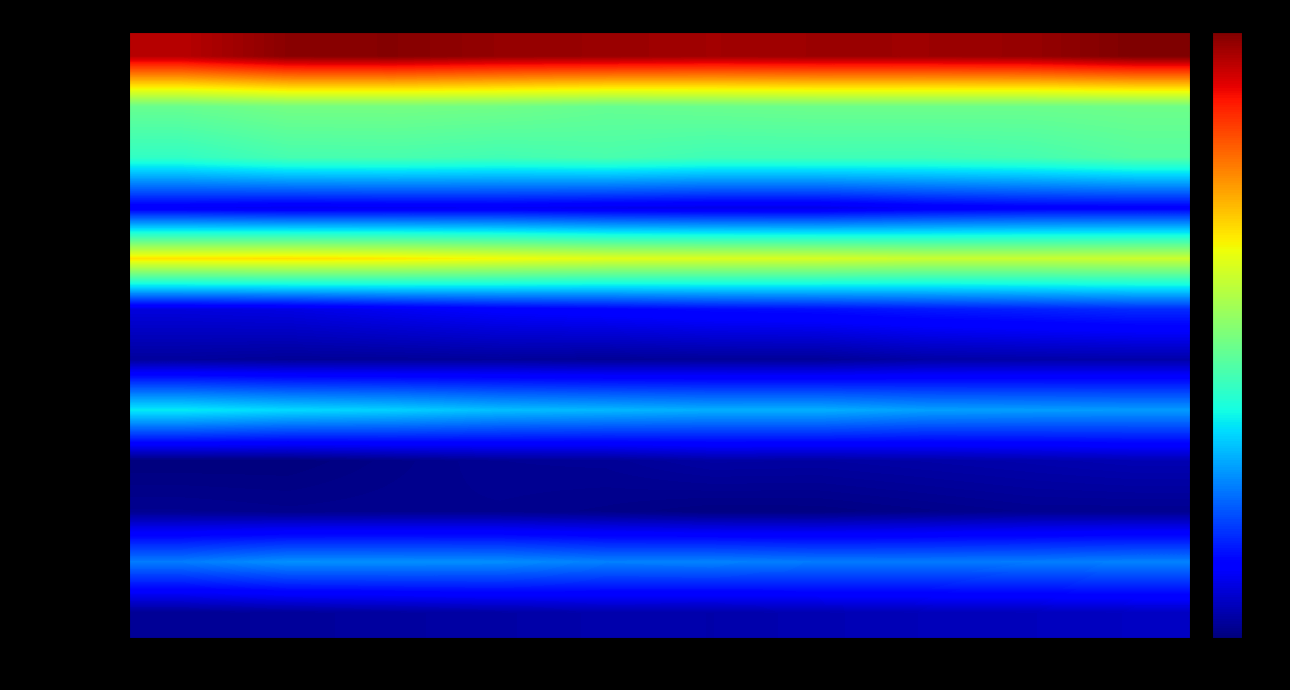

Reading left to right, list all the values displayed in this chart.

Population 1 July: 2010=1248	2011=1297	2012=1301	2013=1285	2014=1280	2015=1271	2016=1277	2017=1276	2018=1283	2019=1310
Males (total): 2010=664	2011=683	2012=684	2013=677	2014=661	2015=667	2016=672	2017=672	2018=670	2019=674
Females (total): 2010=584	2011=614	2012=617	2013=608	2014=619	2015=604	2016=605	2017=604	2018=613	2019=636
Age 0-14: 2010=210	2011=200	2012=203	2013=206	2014=196	2015=191	2016=191	2017=212	2018=222	2019=223
Age 15-64: 2010=901	2011=905	2012=893	2013=869	2014=845	2015=836	2016=829	2017=810	2018=808	2019=812
Age 65+: 2010=181	2011=187	2012=205	2013=222	2014=232	2015=244	2016=250	2017=263	2018=273	2019=286
Males 0-14: 2010=112	2011=106	2012=107	2013=110	2014=105	2015=108	2016=107	2017=121	2018=124	2019=125
Males 15-64: 2010=517	2011=497	2012=486	2013=464	2014=456	2015=445	2016=446	2017=428	2018=424	2019=421
Males 65+: 2010=78	2011=78	2012=90	2013=102	2014=104	2015=118	2016=116	2017=122	2018=128	2019=135
Females 0-14: 2010=98	2011=94	2012=96	2013=96	2014=91	2015=83	2016=84	2017=91	2018=98	2019=98
Females 15-64: 2010=384	2011=408	2012=407	2013=405	2014=389	2015=391	2016=383	2017=382	2018=384	2019=391
Females 65+: 2010=103	2011=109	2012=115	2013=120	2014=128	2015=126	2016=134	2017=141	2018=145	2019=151